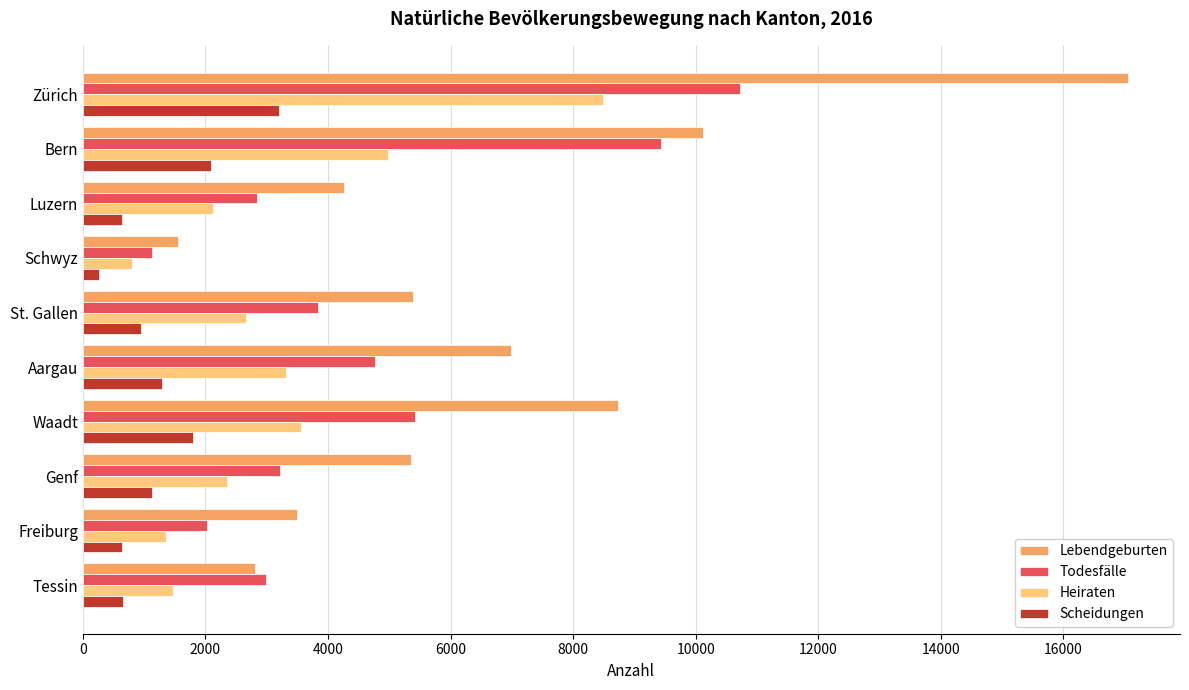

What value does the Lebendgeburten series have at Tessin, to the nearest 50?

2800